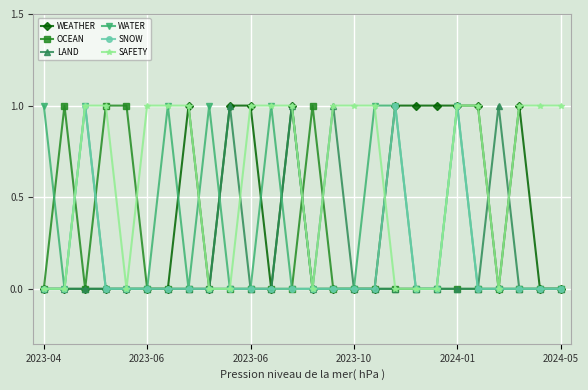

Which series has the largest total across all categories?

SAFETY